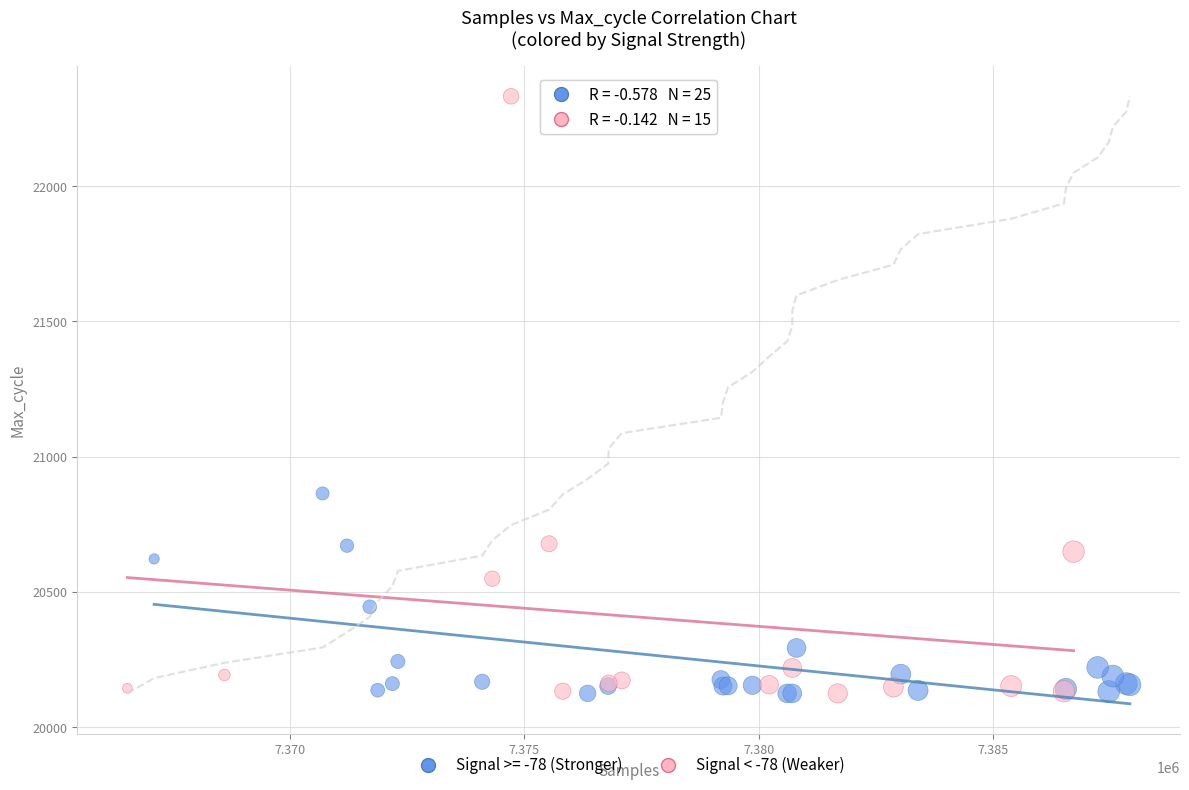

Which series reaches the maximum Y coordinate?

Signal < -78 (Weaker)